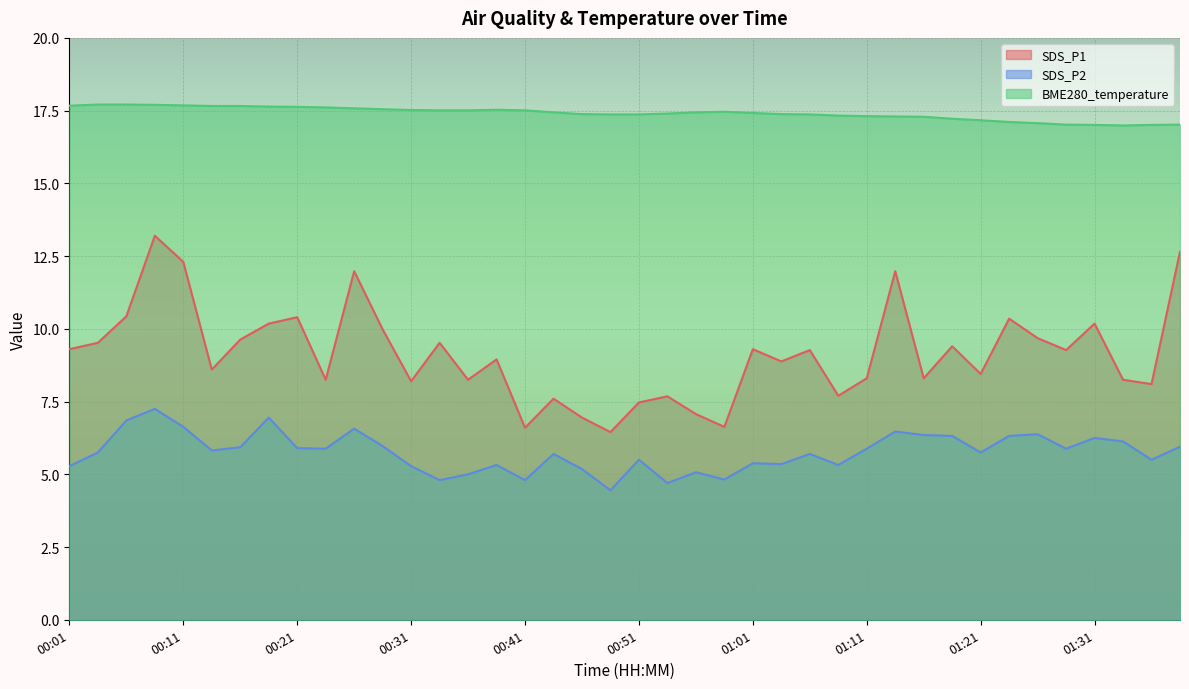

Rank the series at 00:58 from highest to lowest value.

BME280_temperature, SDS_P1, SDS_P2